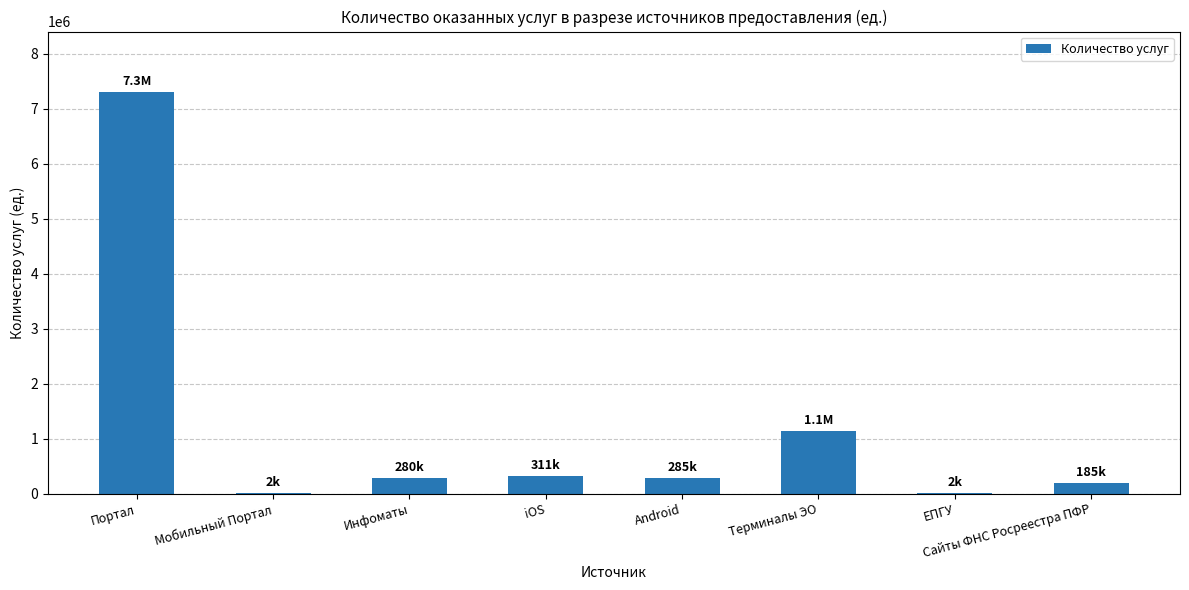

What value does the data have at Инфоматы?

280364